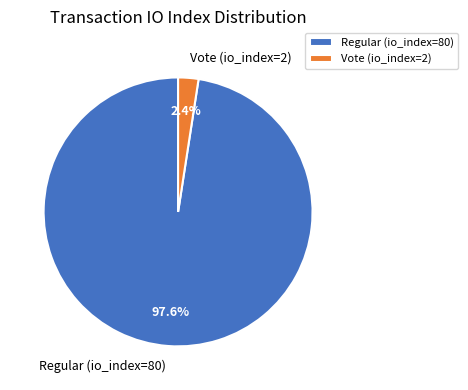

What percentage is NOT represented by Regular (io_index=80)?

2.4%